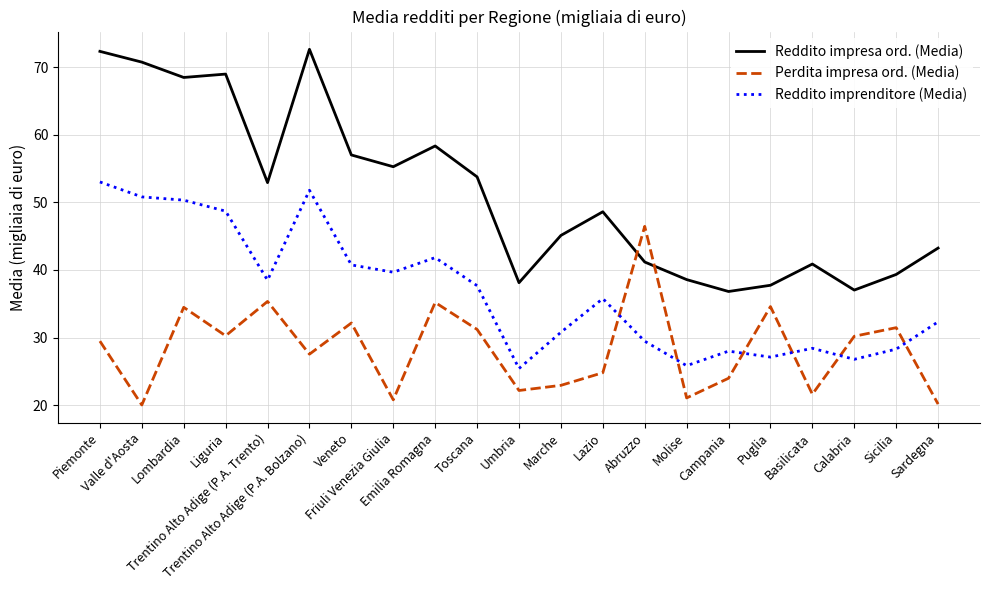

True or false: Reddito impresa ord. (Media) and Perdita impresa ord. (Media) cross at least once.

True